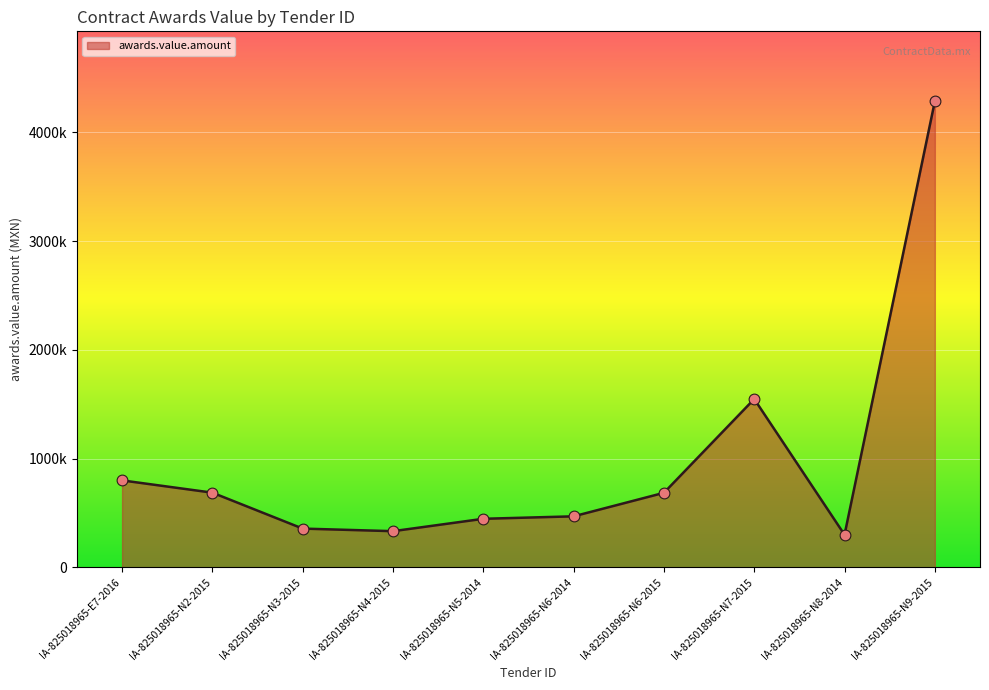

What is the change in value from IA-825018965-E7-2016 to IA-825018965-N2-2015?

-112875.9